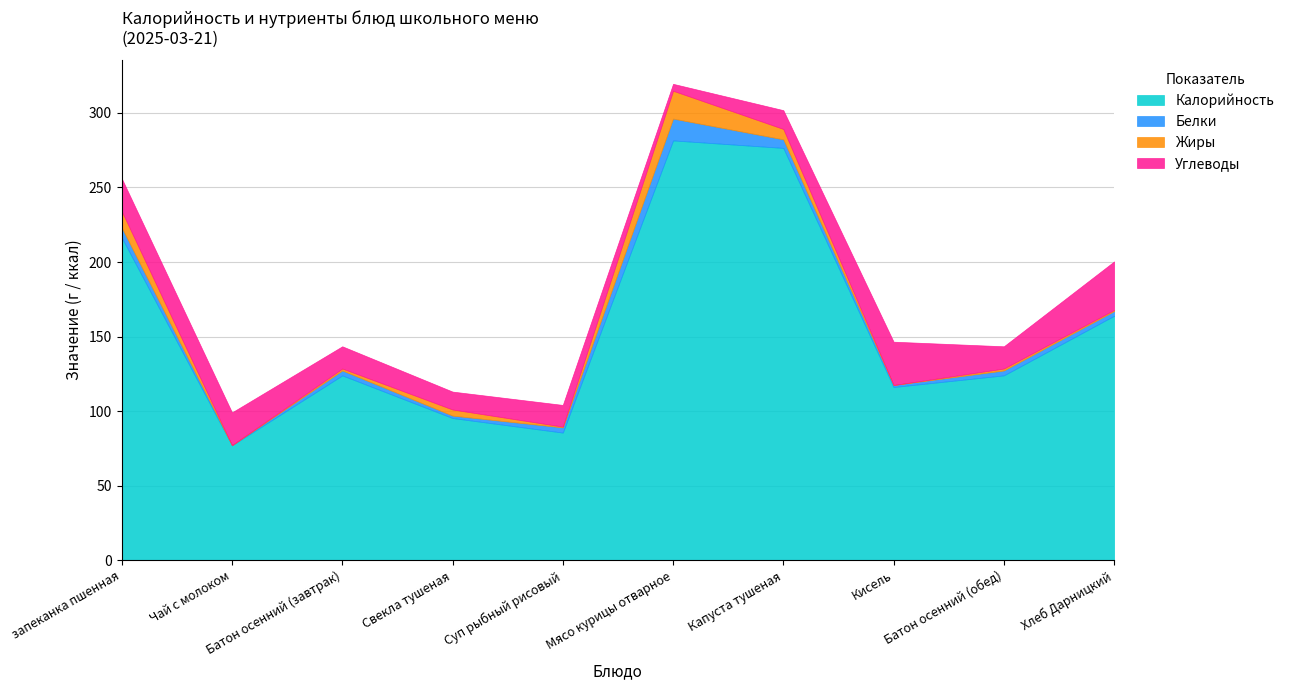

How many lines are shown in the chart?

4